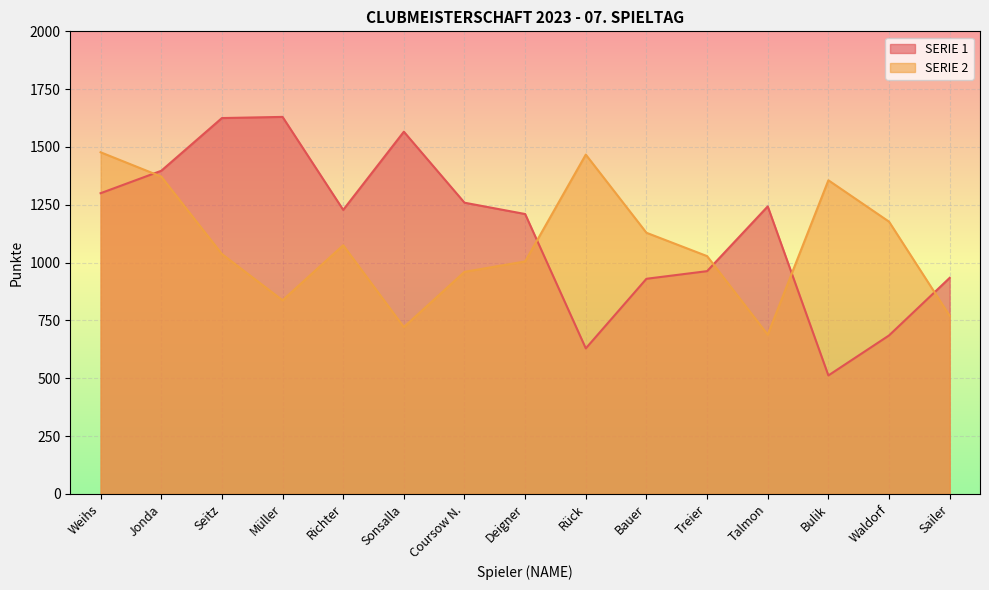

Where do SERIE 1 and SERIE 2 first cross each other?

Weihs and Jonda